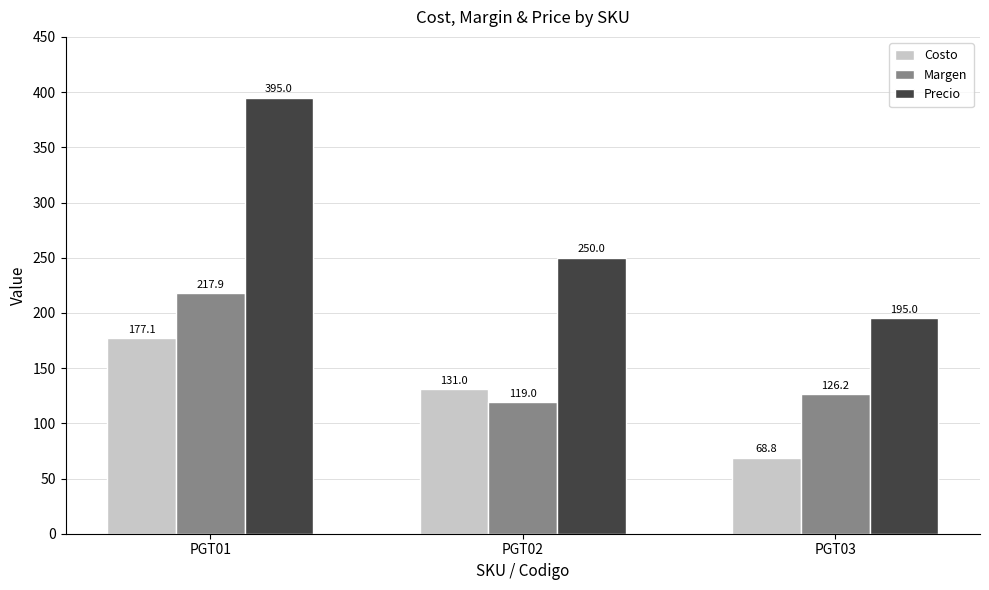

What is the value of the Precio bar at the 2nd from the left?

250.0